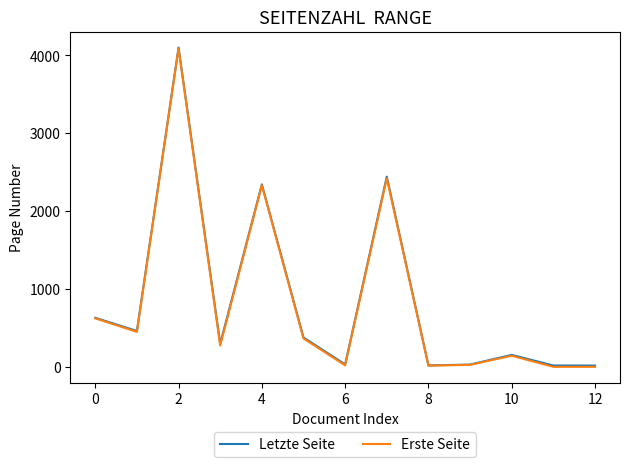

Which series has the largest range (max minus min)?

Erste Seite